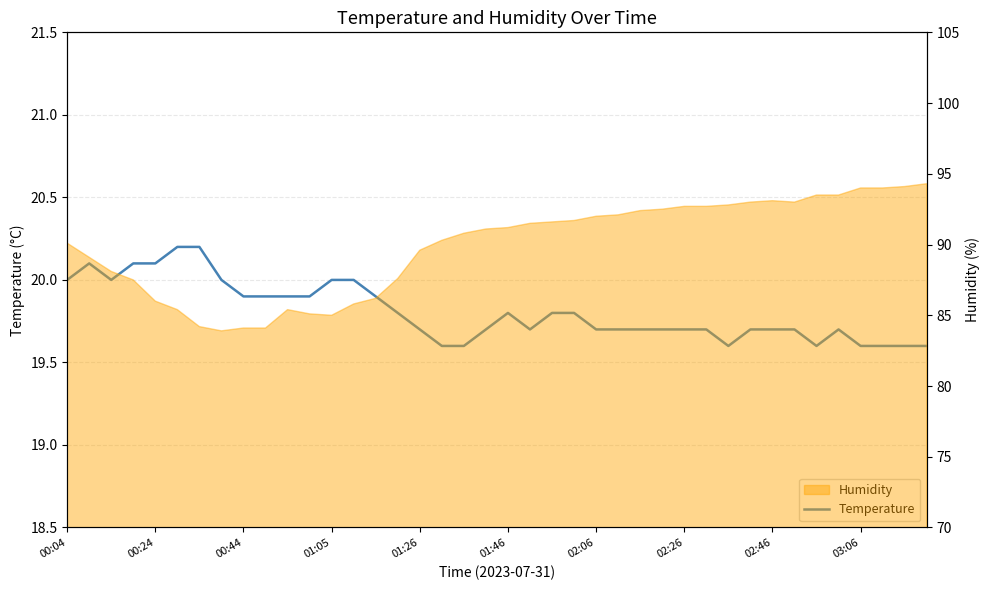

At which category does the data reach its first local peak?

00:24